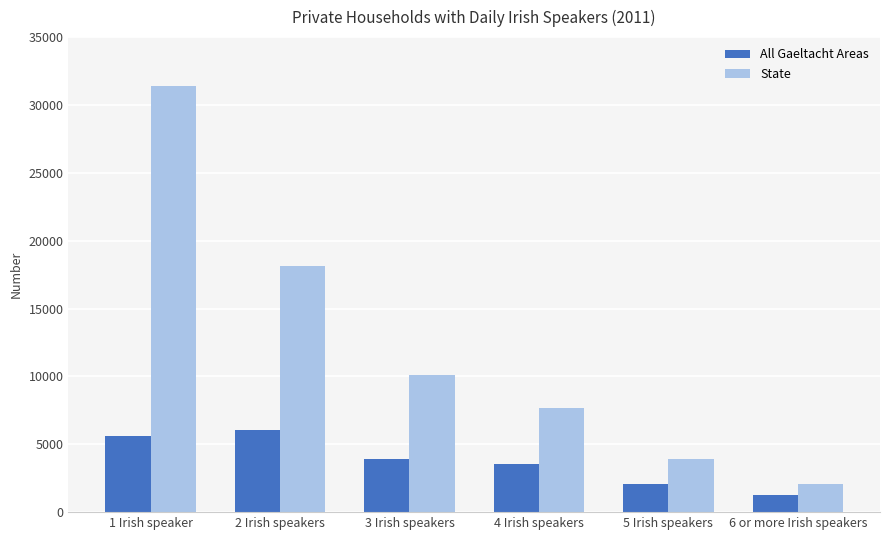

Which series has the widest spread of values?

State